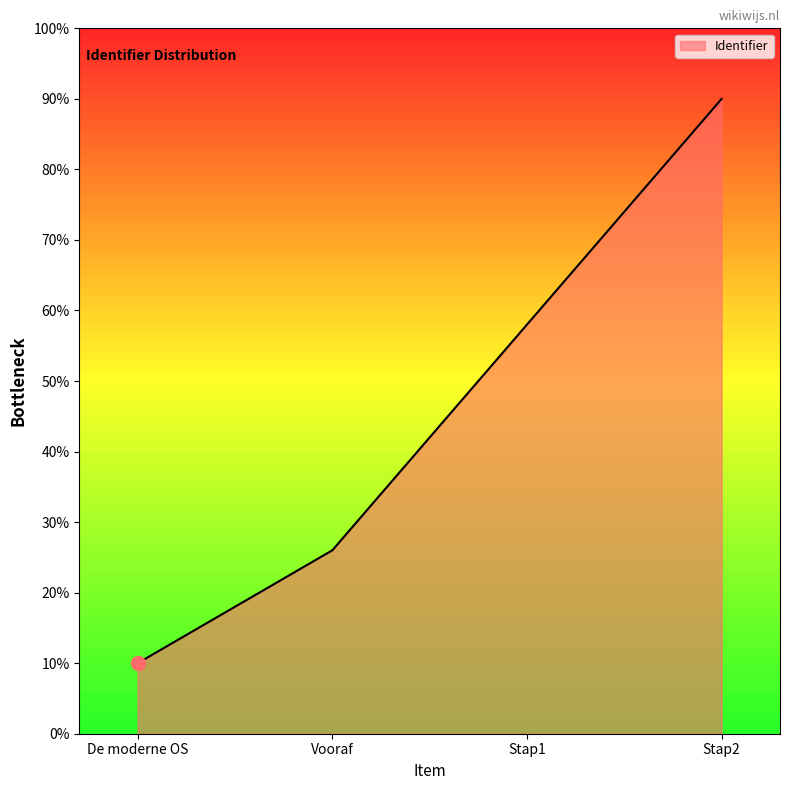

Is this an area chart (filled region under the line)?

Yes